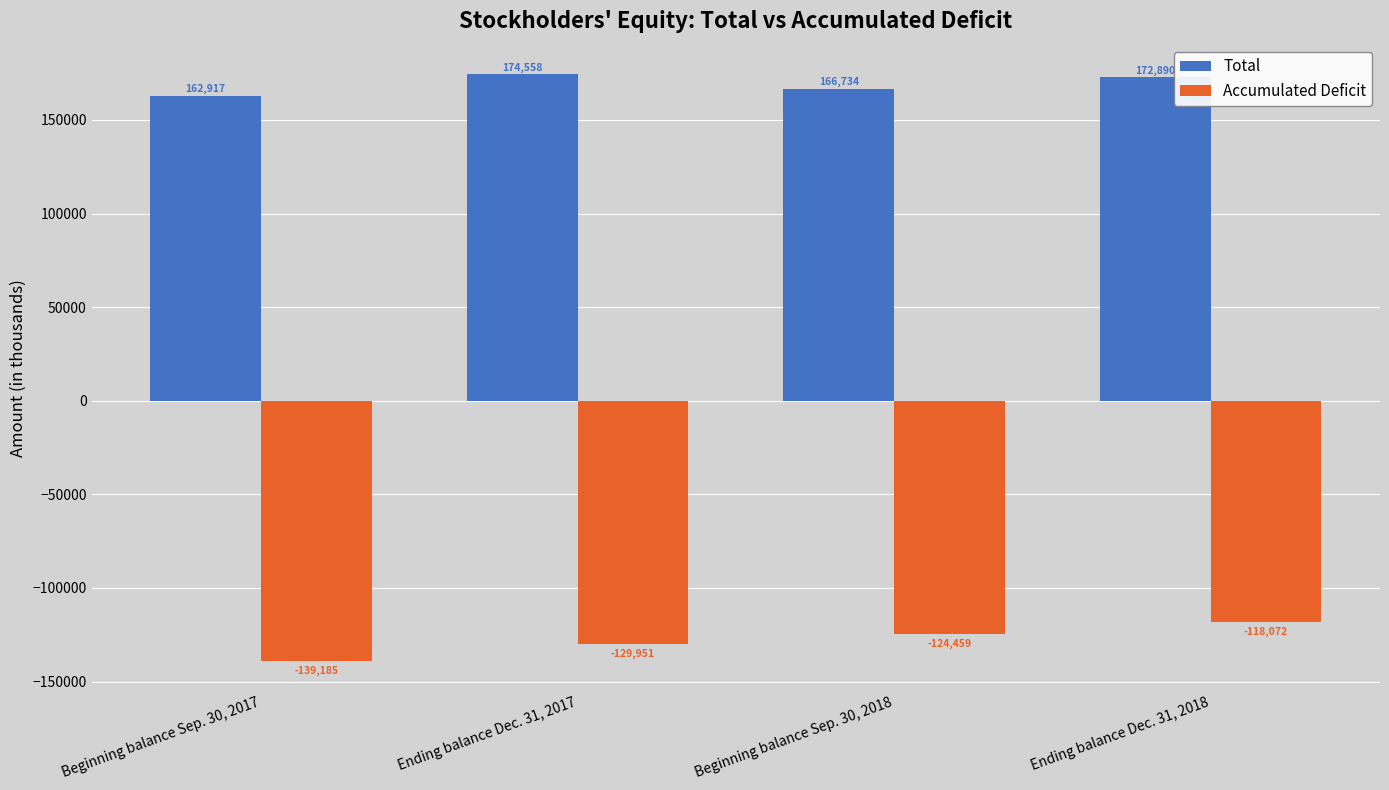

Is it true that Accumulated Deficit equals -129951 at Ending balance Dec. 31, 2017?

True